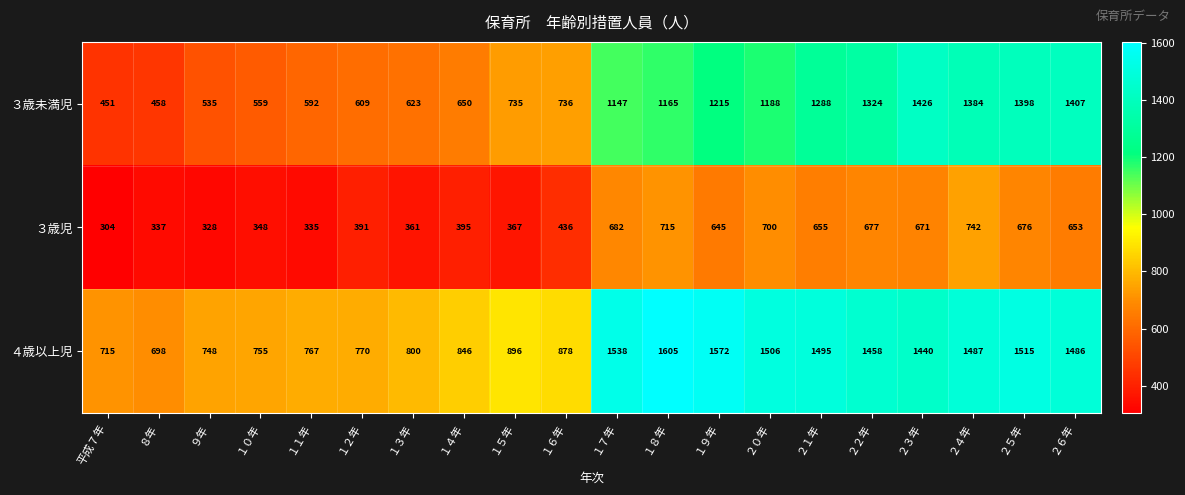

Rank the series by their maximum value, from lowest to highest.

３歳児, ３歳未満児, ４歳以上児